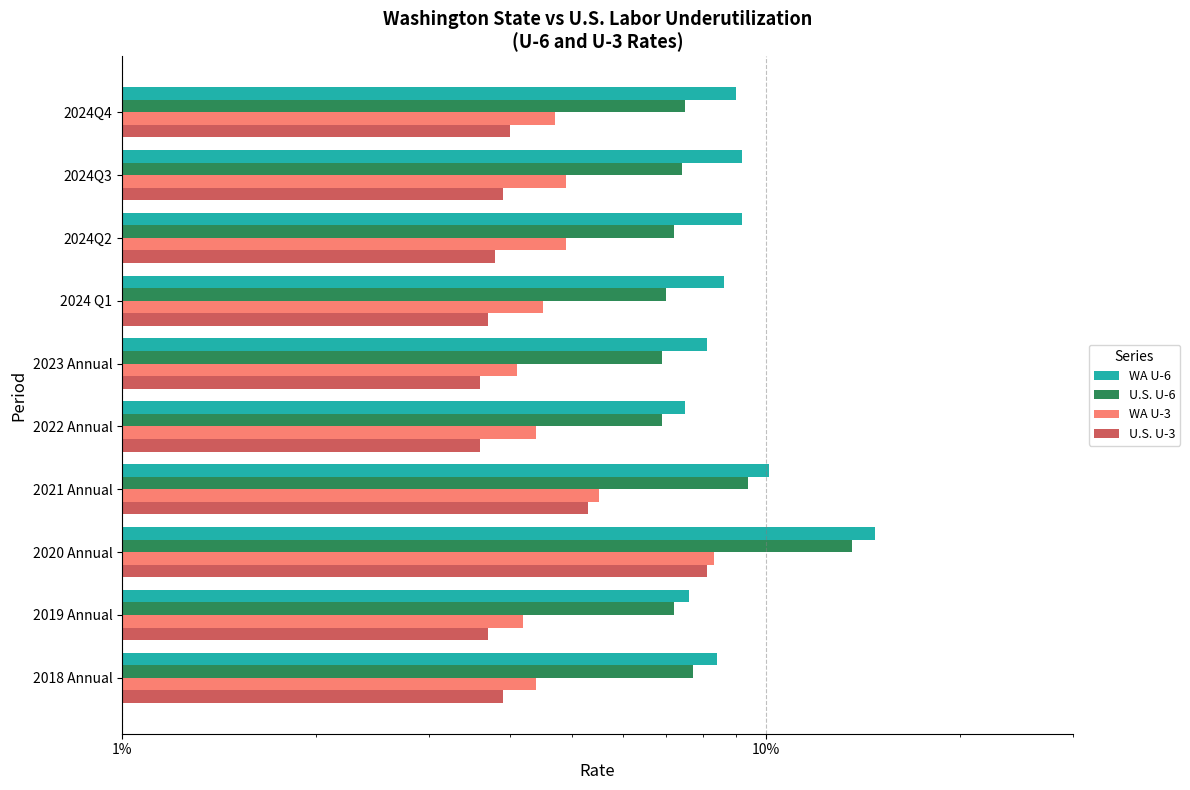

How many categories are shown in the chart?

10